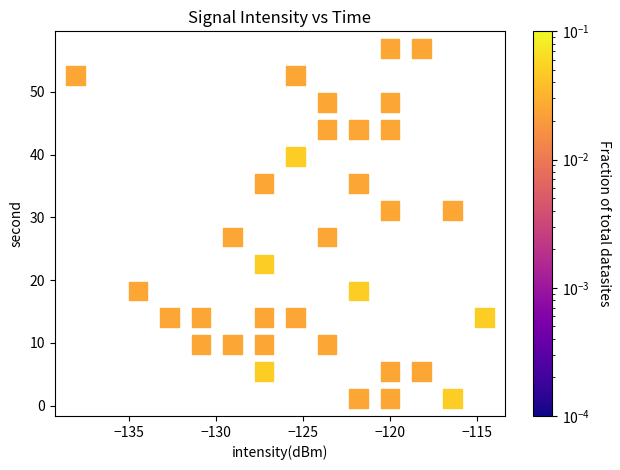

What is the range of X values (max minus min)?

23.5